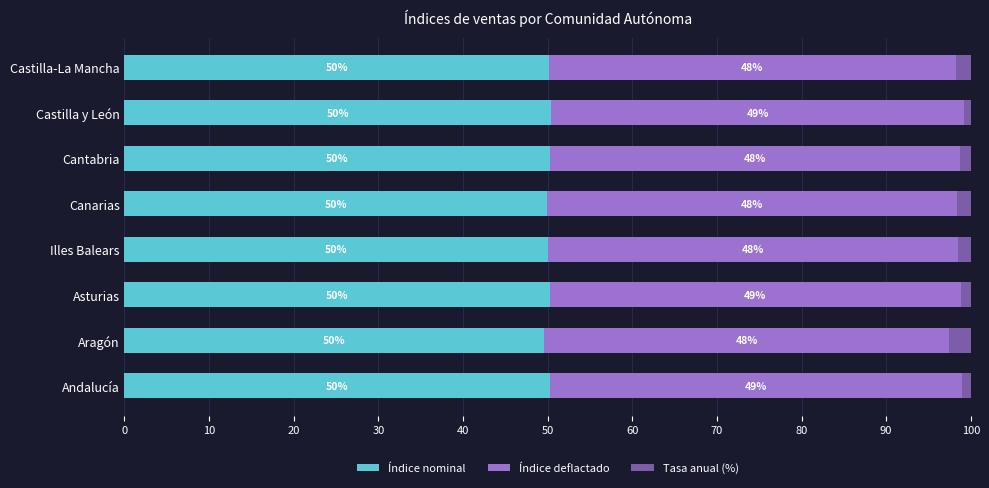

What is the total value across all series at Canarias?

100.0